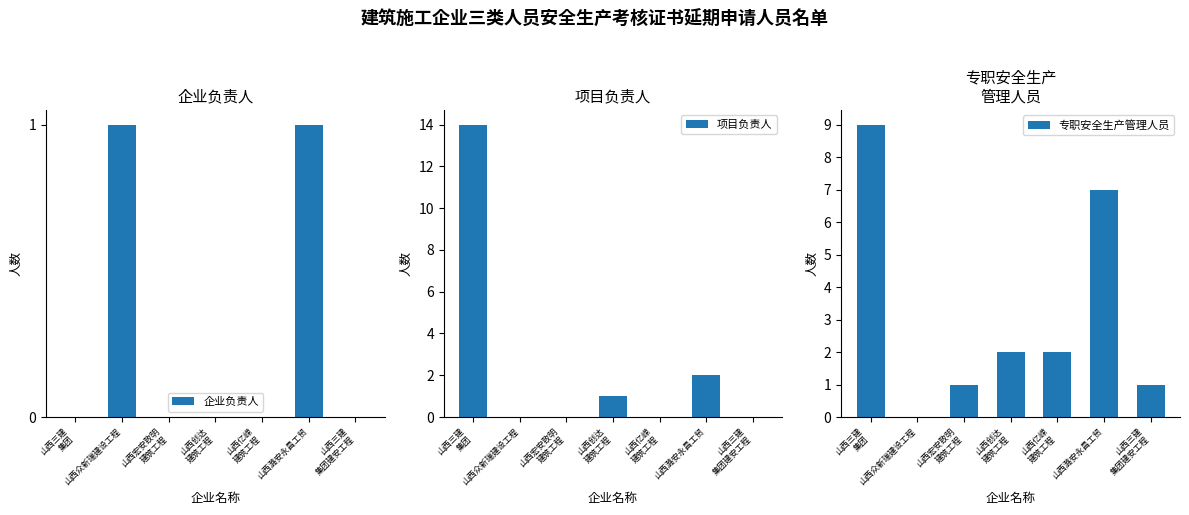

How many groups of bars are there?

7